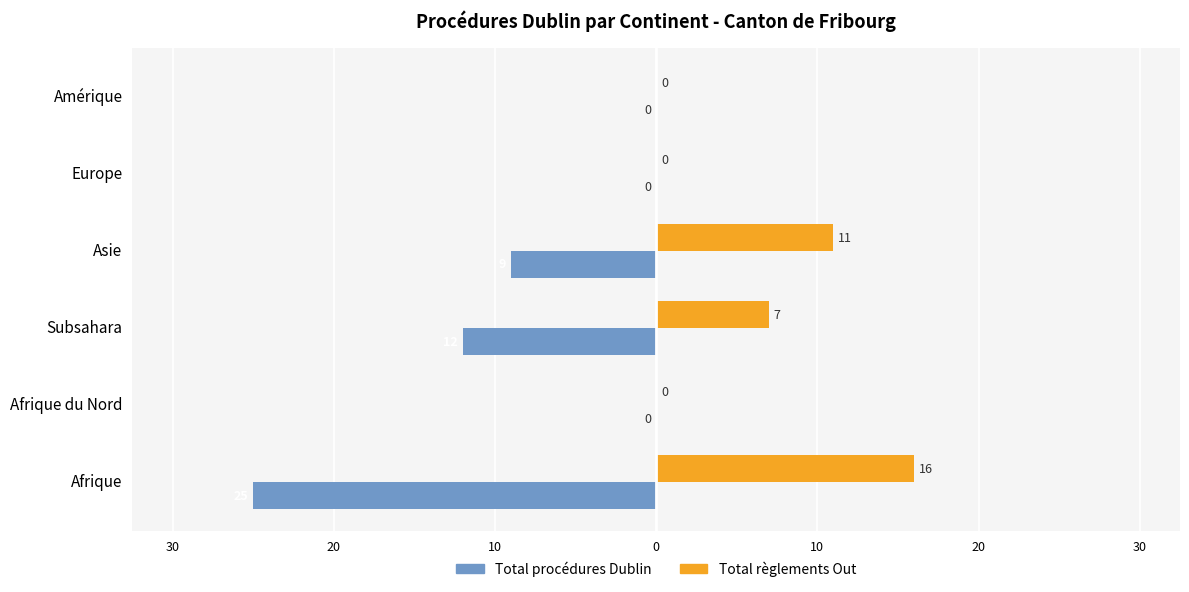

What are all the series names shown in the legend?

Total procédures Dublin, Total règlements Out